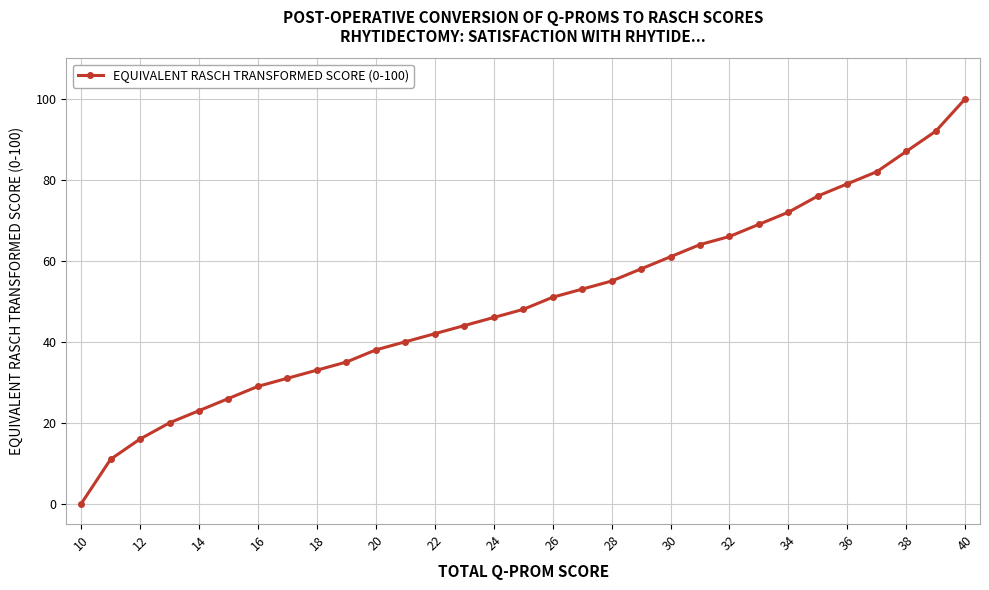

What is the greatest value displayed?

100